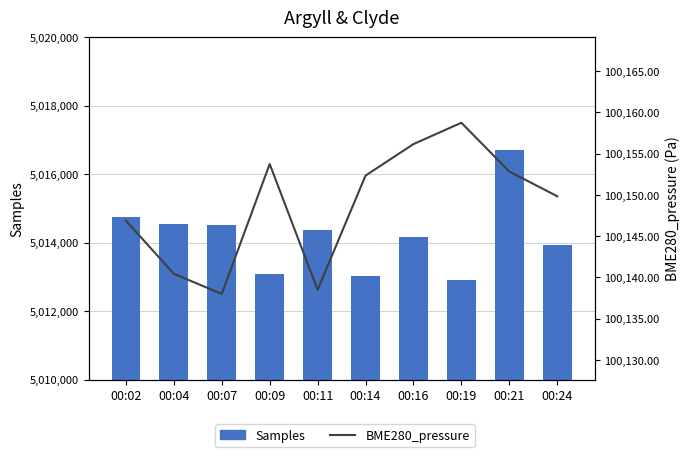

Reading right to left, transcribe all the data shown in this chart.

Samples: 00:24=5013942.0	00:21=5016710.0	00:19=5012904.0	00:16=5014174.0	00:14=5013013.0	00:11=5014362.0	00:09=5013088.0	00:07=5014504.0	00:04=5014543.0	00:02=5014750.0
BME280_pressure: 00:24=100149.8	00:21=100152.8	00:19=100158.8	00:16=100156.2	00:14=100152.3	00:11=100138.5	00:09=100153.8	00:07=100138.0	00:04=100140.4	00:02=100146.9